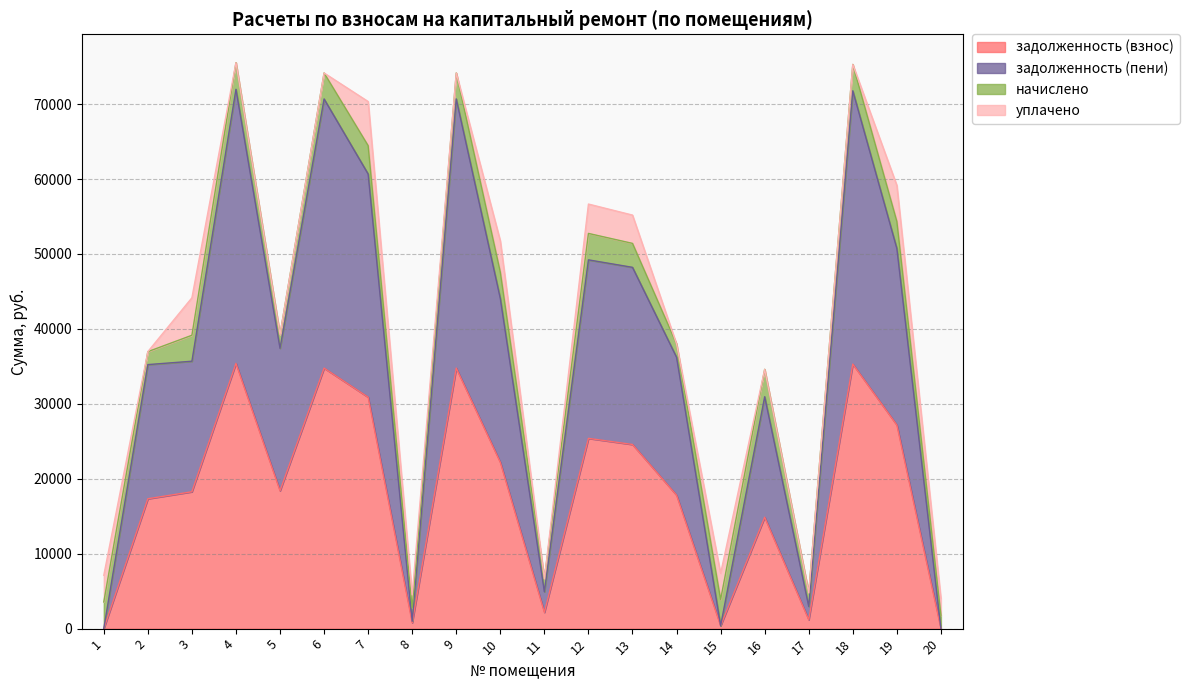

How many data points in задолженность (пени) are above 37408?

10